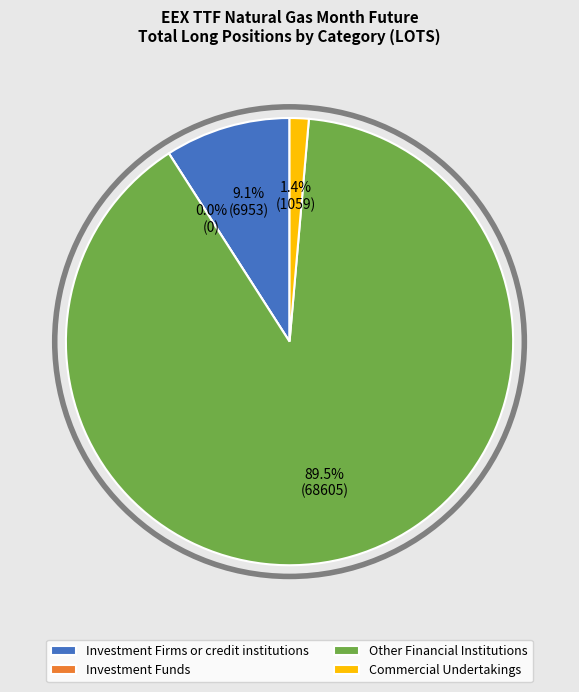

To the nearest percent, what percentage of the pie is Other Financial Institutions (Long)?

90%